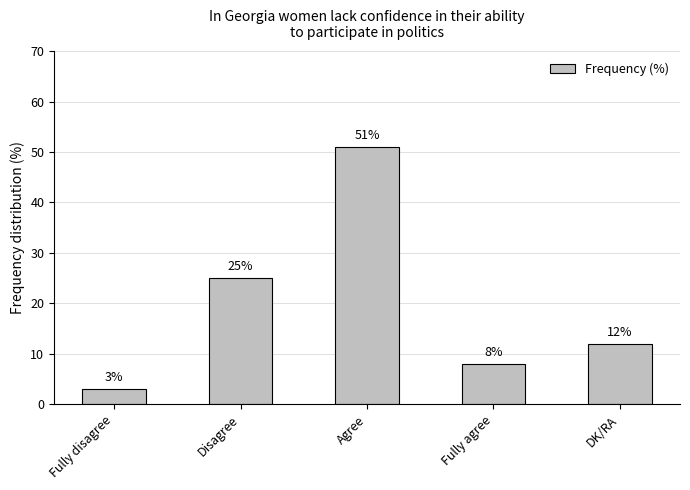

Rank the categories by value from highest to lowest.

Agree, Disagree, DK/RA, Fully agree, Fully disagree